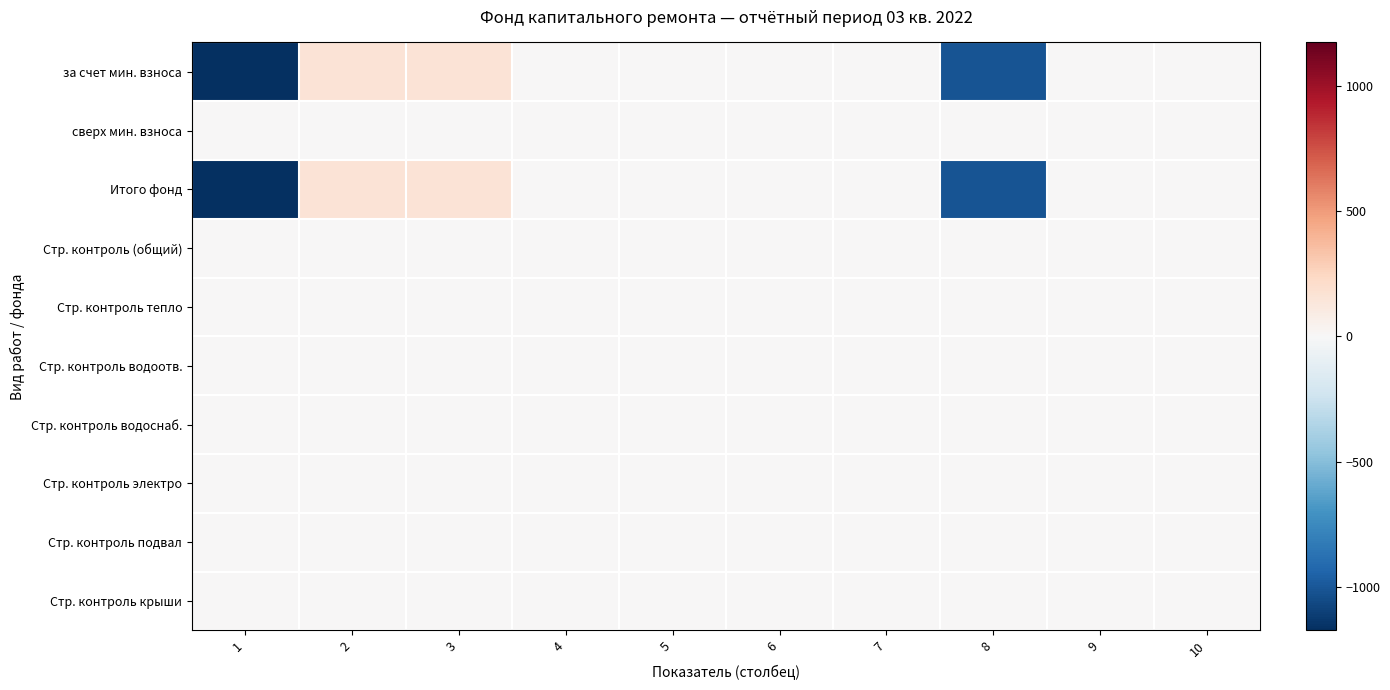

At which category is the sum across all series the highest?

2